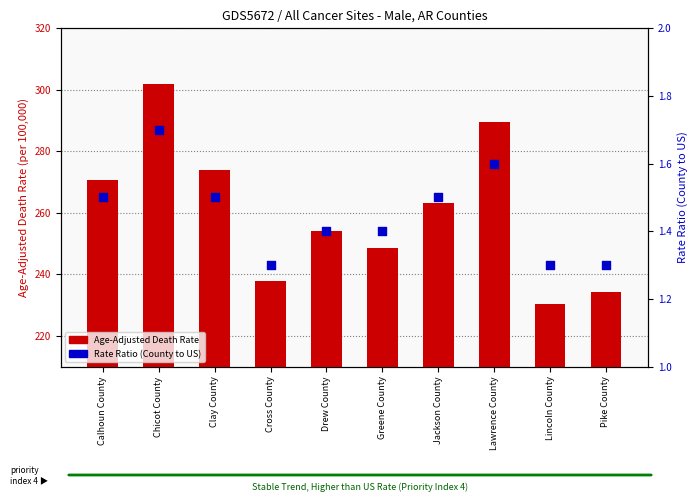

Which series has the largest total across all categories?

Age-Adjusted Death Rate